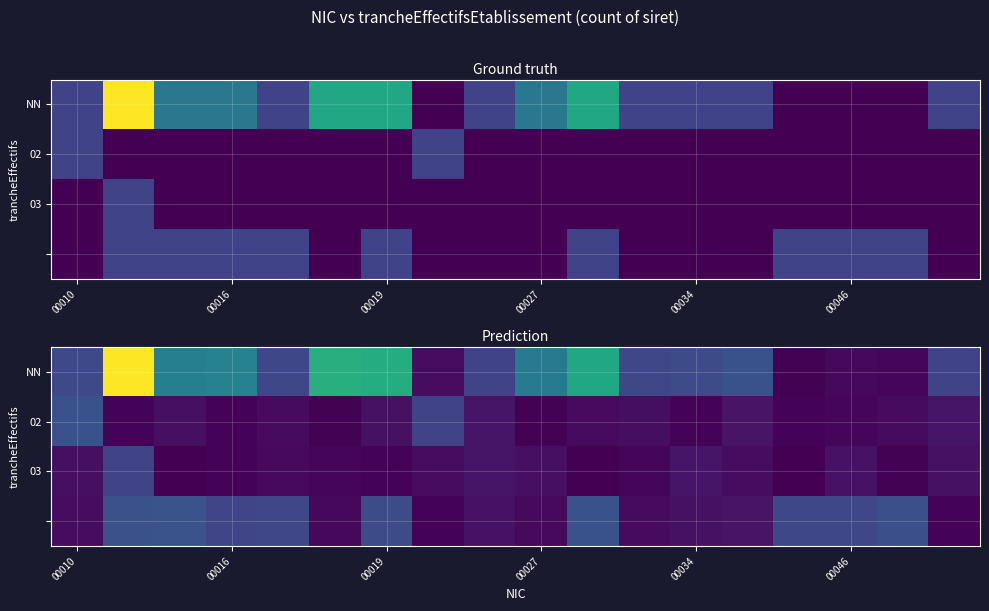

True or false: 02 has a value of 0.0 at 00027.

False